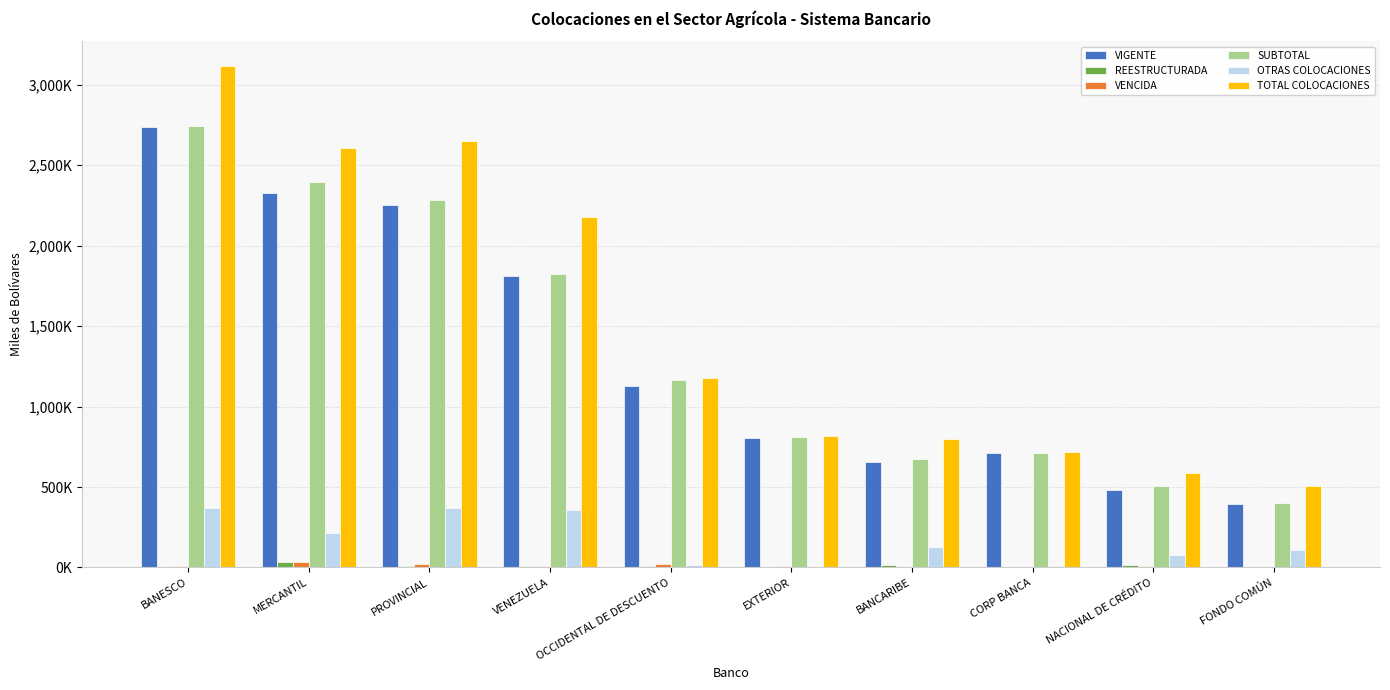

What is the difference between the VIGENTE values at BANCARIBE and CORP BANCA?

51804